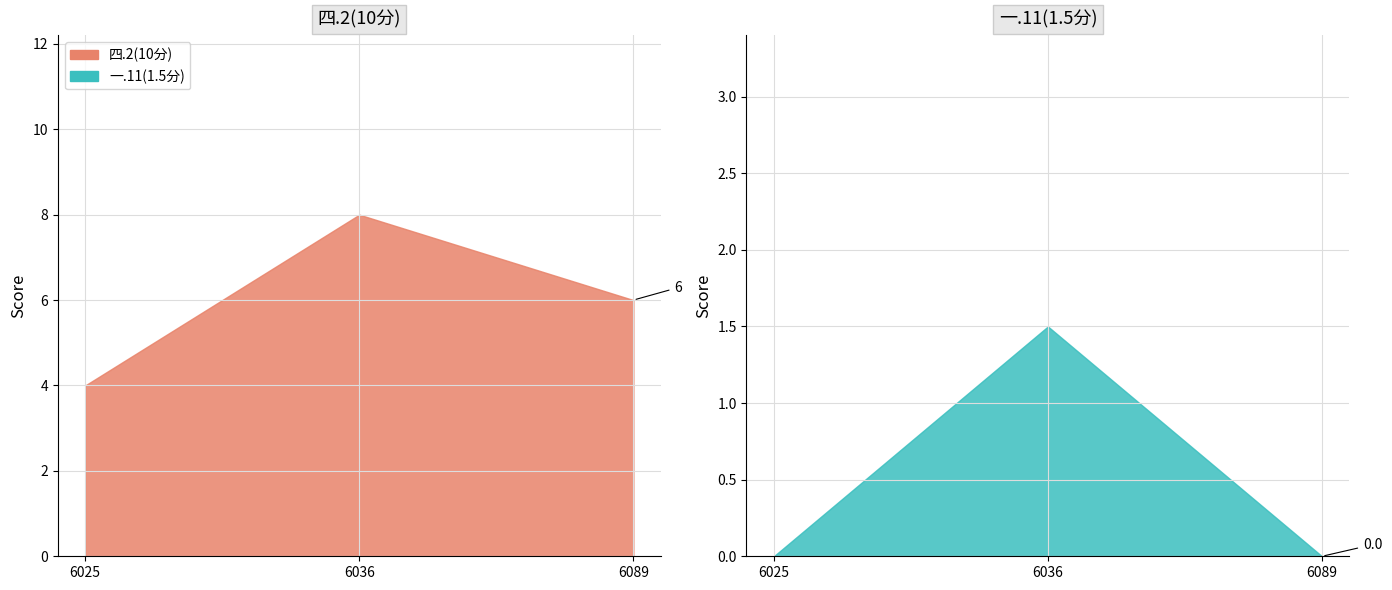

Which series has the largest total across all categories?

四.2(10分)